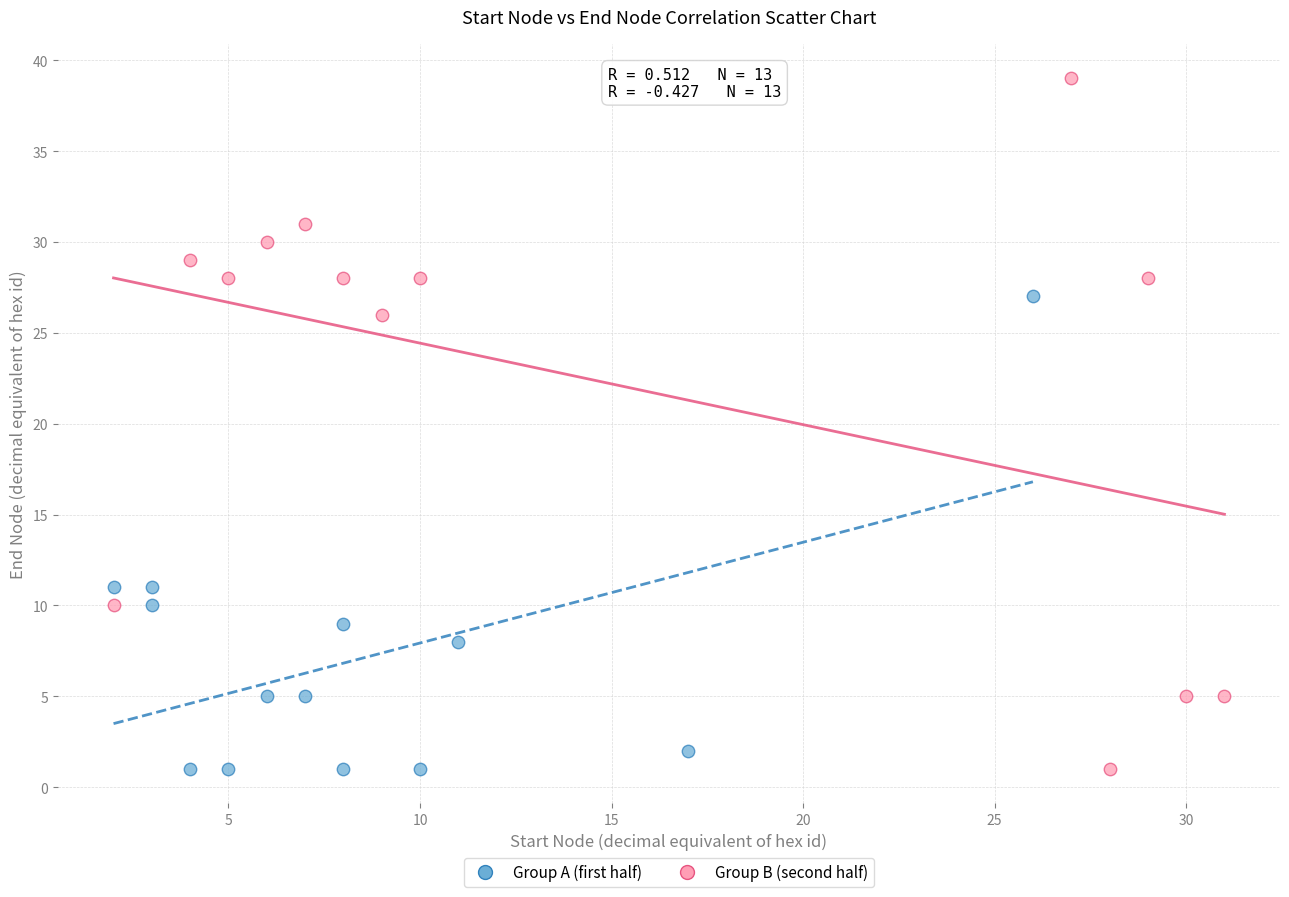

Which series contains the highest Y value?

Group B (second half)